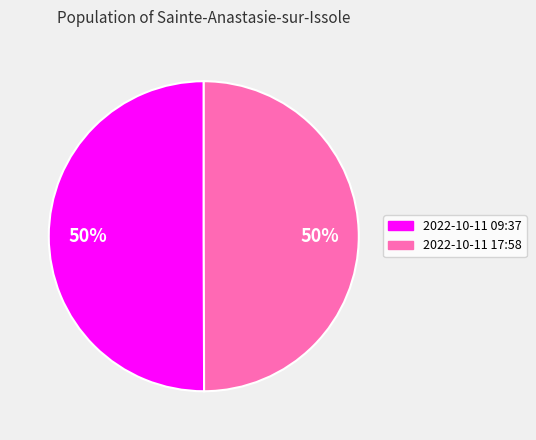

To the nearest percent, what is the average slice percentage?

50%